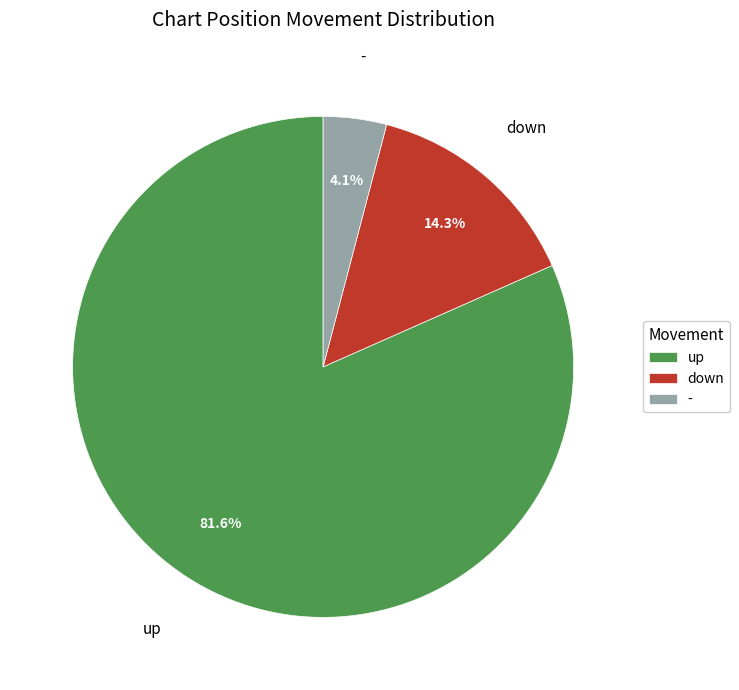

How many segments does this pie chart have?

3